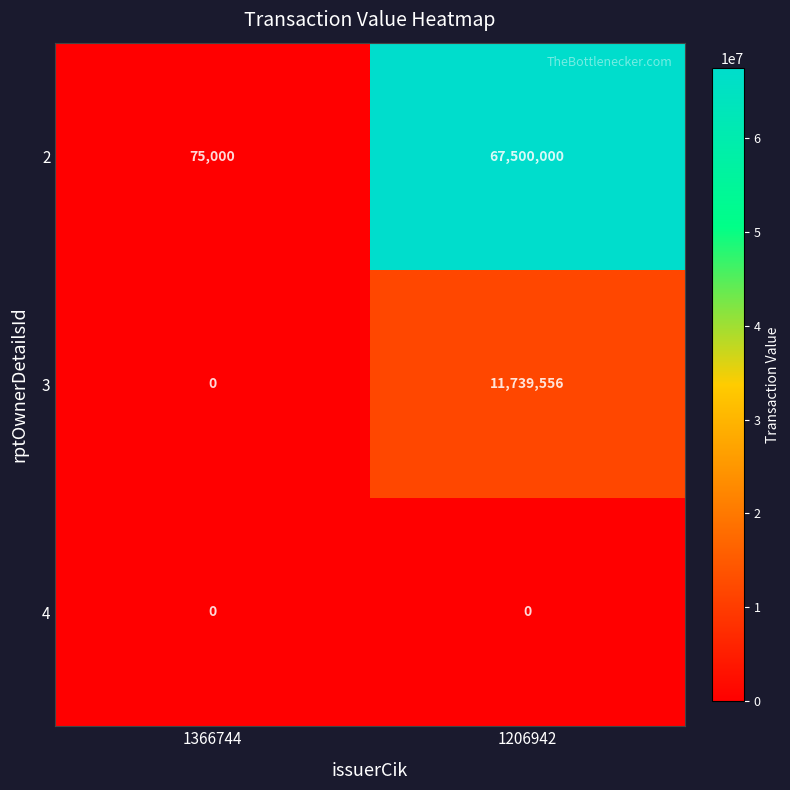

The 3 series shows -4189948 at 1366744. True or false?

False